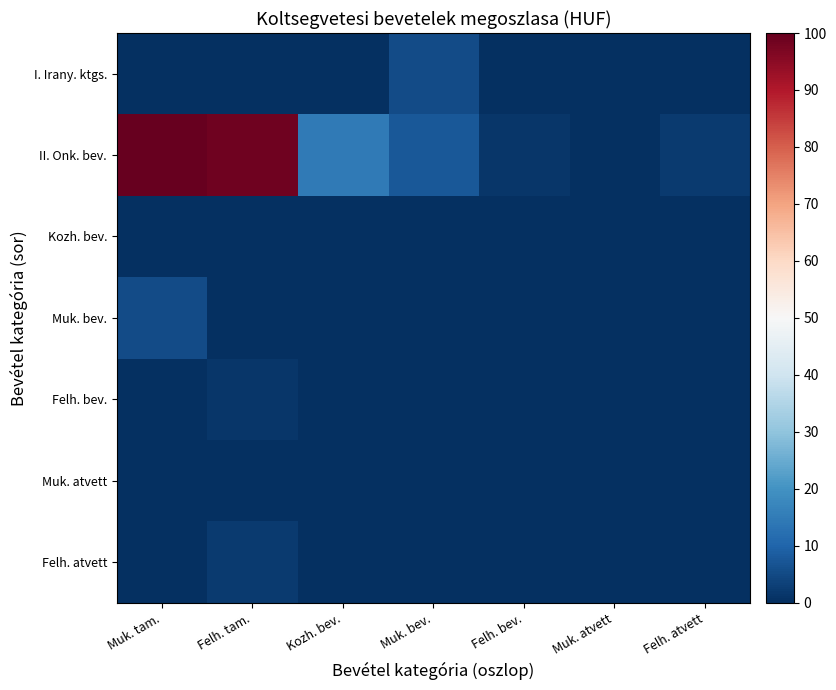

Reading left to right, transcribe all the data shown in this chart.

I. Irany. ktgs.: Muk. tam.=0.3	Felh. tam.=0.0	Kozh. bev.=0.0	Muk. bev.=5.4	Felh. bev.=0.0	Muk. atvett=0.0	Felh. atvett=0.0
II. Onk. bev.: Muk. tam.=100.0	Felh. tam.=98.6	Kozh. bev.=14.7	Muk. bev.=7.7	Felh. bev.=1.3	Muk. atvett=0.0	Felh. atvett=2.0
Kozh. bev.: Muk. tam.=0.0	Felh. tam.=0.0	Kozh. bev.=0.0	Muk. bev.=0.0	Felh. bev.=0.0	Muk. atvett=0.0	Felh. atvett=0.0
Muk. bev.: Muk. tam.=5.4	Felh. tam.=0.0	Kozh. bev.=0.0	Muk. bev.=0.0	Felh. bev.=0.0	Muk. atvett=0.0	Felh. atvett=0.0
Felh. bev.: Muk. tam.=0.0	Felh. tam.=1.3	Kozh. bev.=0.0	Muk. bev.=0.0	Felh. bev.=0.0	Muk. atvett=0.0	Felh. atvett=0.0
Muk. atvett: Muk. tam.=0.0	Felh. tam.=0.0	Kozh. bev.=0.0	Muk. bev.=0.0	Felh. bev.=0.0	Muk. atvett=0.0	Felh. atvett=0.0
Felh. atvett: Muk. tam.=0.0	Felh. tam.=2.0	Kozh. bev.=0.0	Muk. bev.=0.0	Felh. bev.=0.0	Muk. atvett=0.0	Felh. atvett=0.0